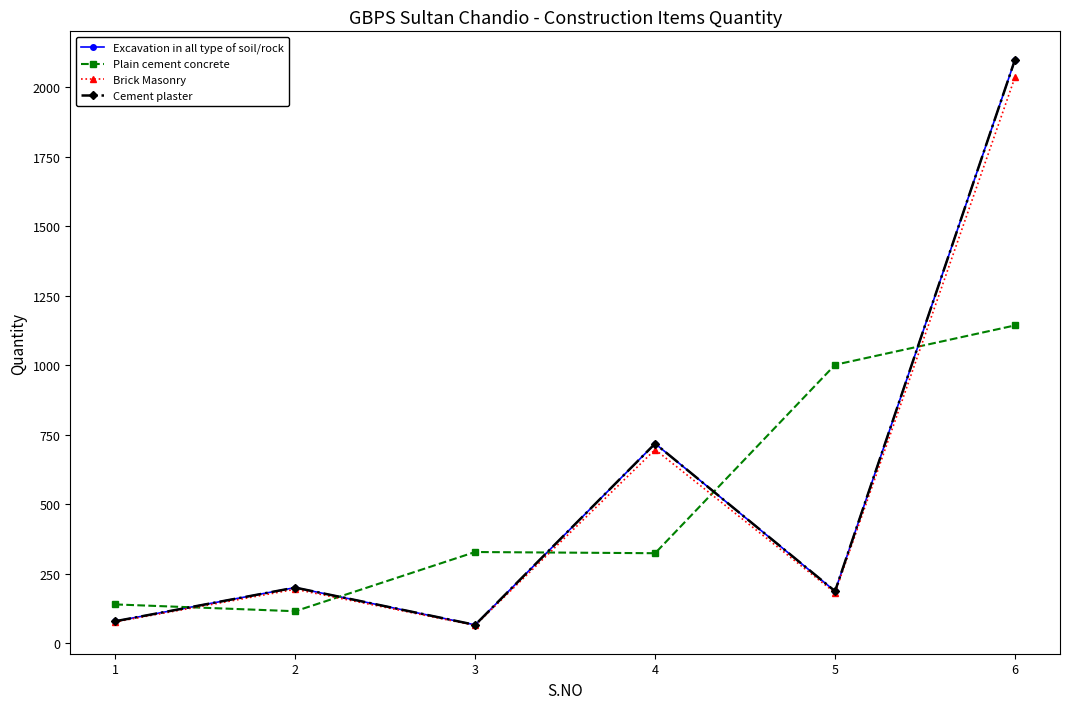

True or false: Cement plaster and Excavation in all type of soil/rock intersect in this chart.

False